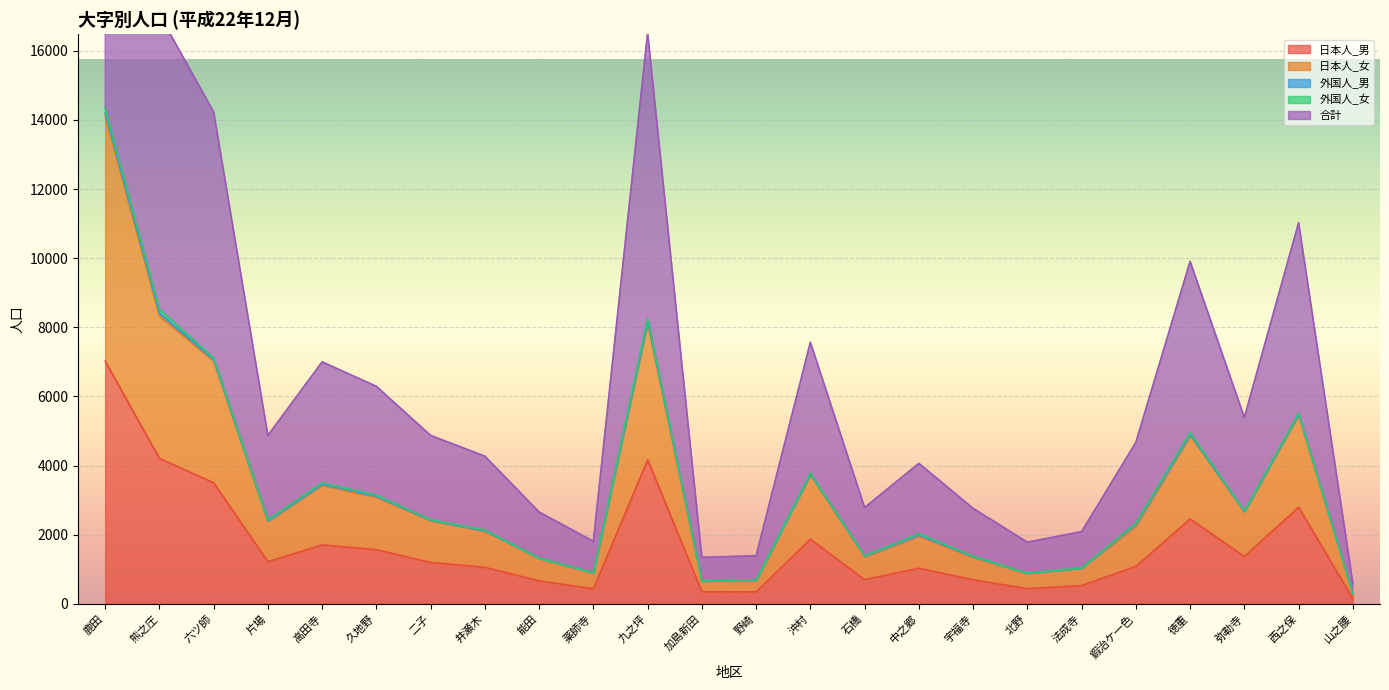

True or false: 日本人_女 has a value of 14118 at 鹿田.

True